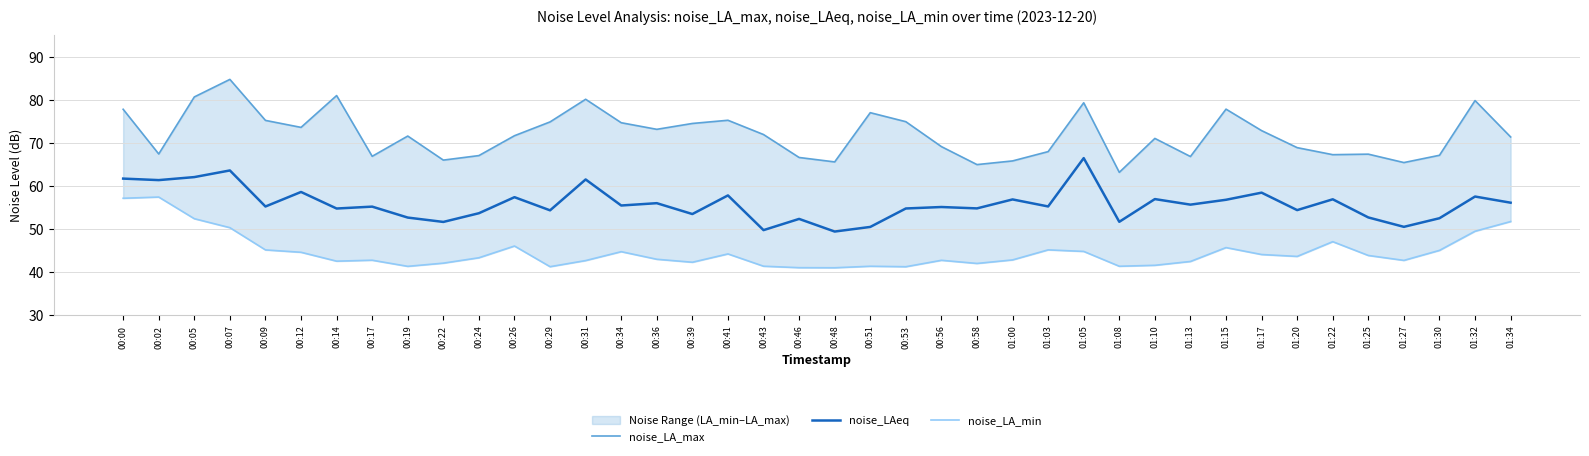

Reading right to left, transcribe all the data shown in this chart.

noise_LA_max: 71.4	79.8	67.1	65.5	67.4	67.3	68.9	72.9	77.8	66.8	71.0	63.2	79.3	68.0	65.8	65.0	69.2	74.9	77.0	65.6	66.6	72.0	75.3	74.5	73.2	74.7	80.1	74.9	71.7	67.1	66.0	71.6	66.9	81.0	73.6	75.2	84.7	80.7	67.4	77.8
noise_LAeq: 56.1	57.6	52.5	50.5	52.7	56.9	54.4	58.5	56.8	55.7	57.0	51.7	66.5	55.3	56.9	54.8	55.1	54.8	50.5	49.5	52.4	49.8	57.8	53.5	56.0	55.5	61.5	54.4	57.4	53.7	51.7	52.7	55.2	54.8	58.6	55.3	63.6	62.1	61.4	61.7
noise_LA_min: 51.8	49.5	45.1	42.8	43.9	47.1	43.7	44.1	45.7	42.5	41.6	41.4	44.8	45.2	42.9	42.0	42.8	41.3	41.4	41.0	41.1	41.4	44.3	42.3	43.0	44.8	42.7	41.3	46.1	43.4	42.1	41.4	42.8	42.6	44.6	45.2	50.4	52.4	57.5	57.2